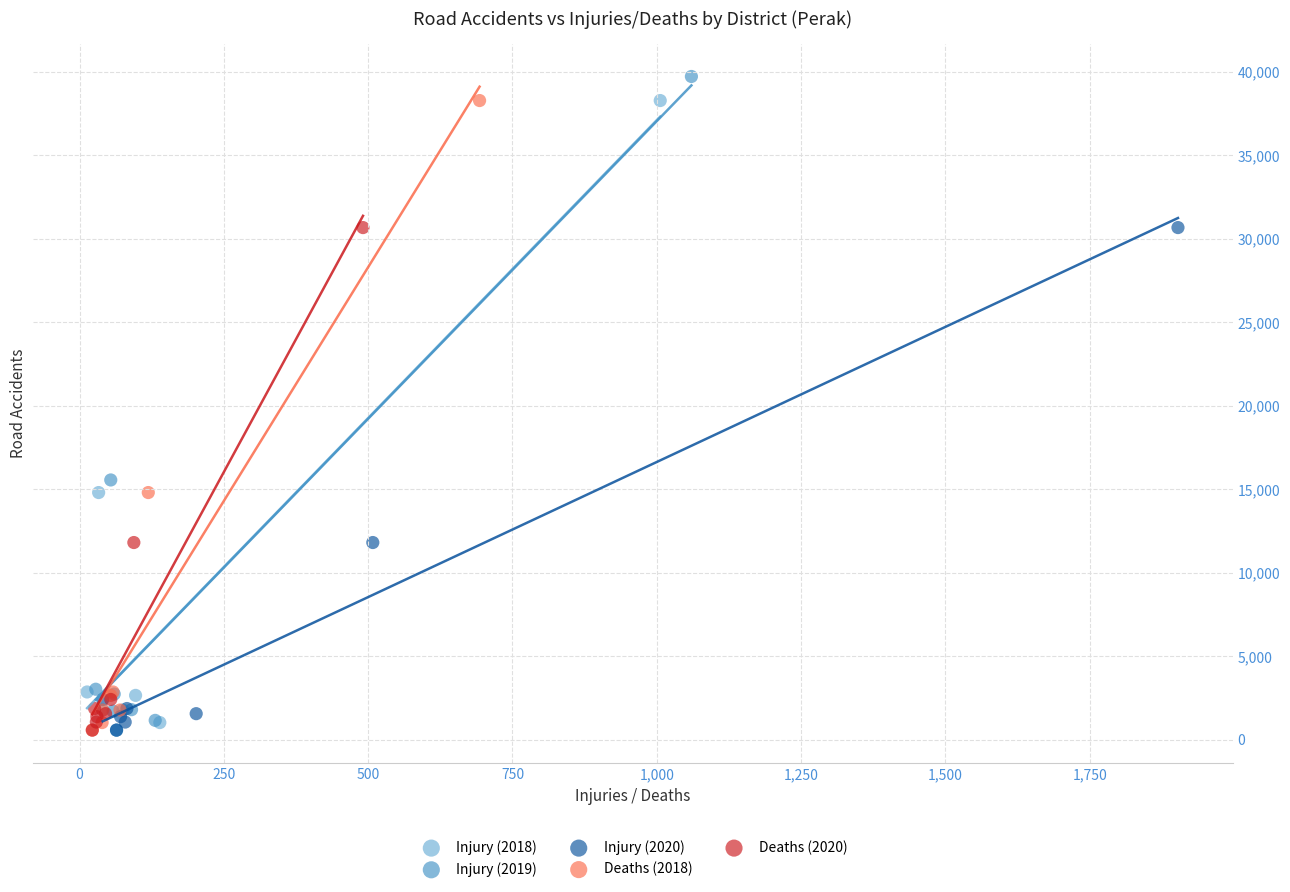

Which series has the widest spread of Y values?

Injury (2019)